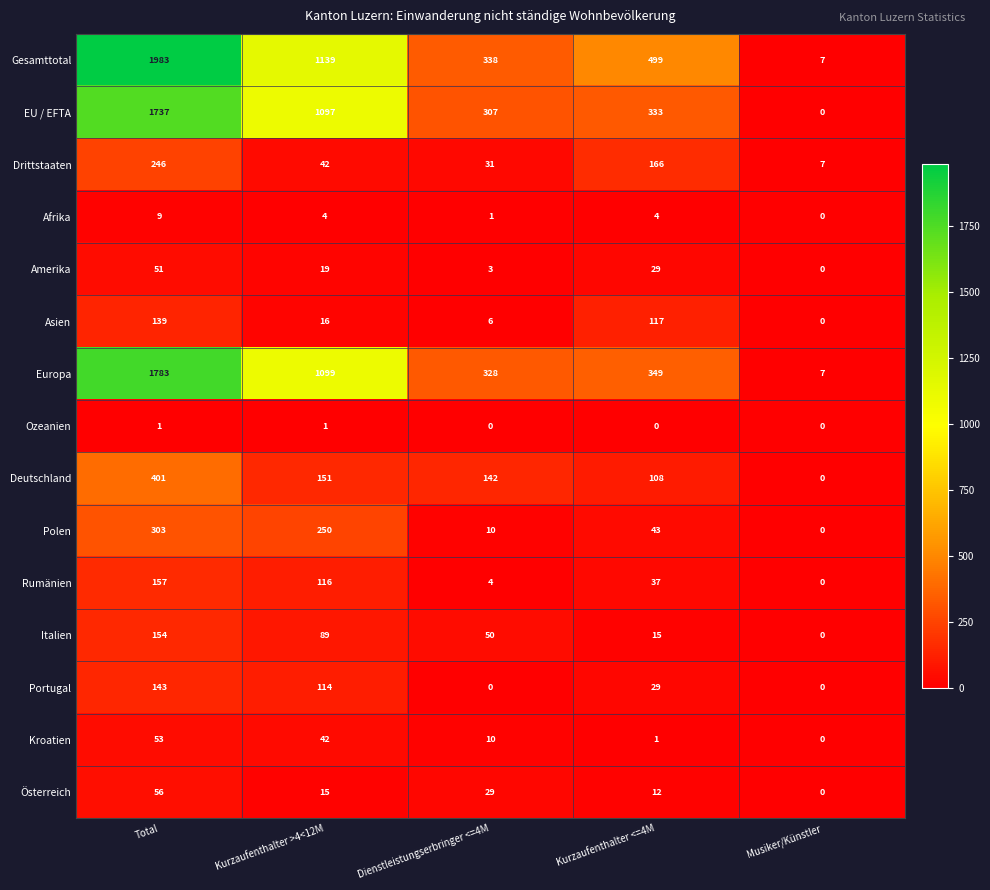

Count the Portugal values in the range 0 to 114.

4